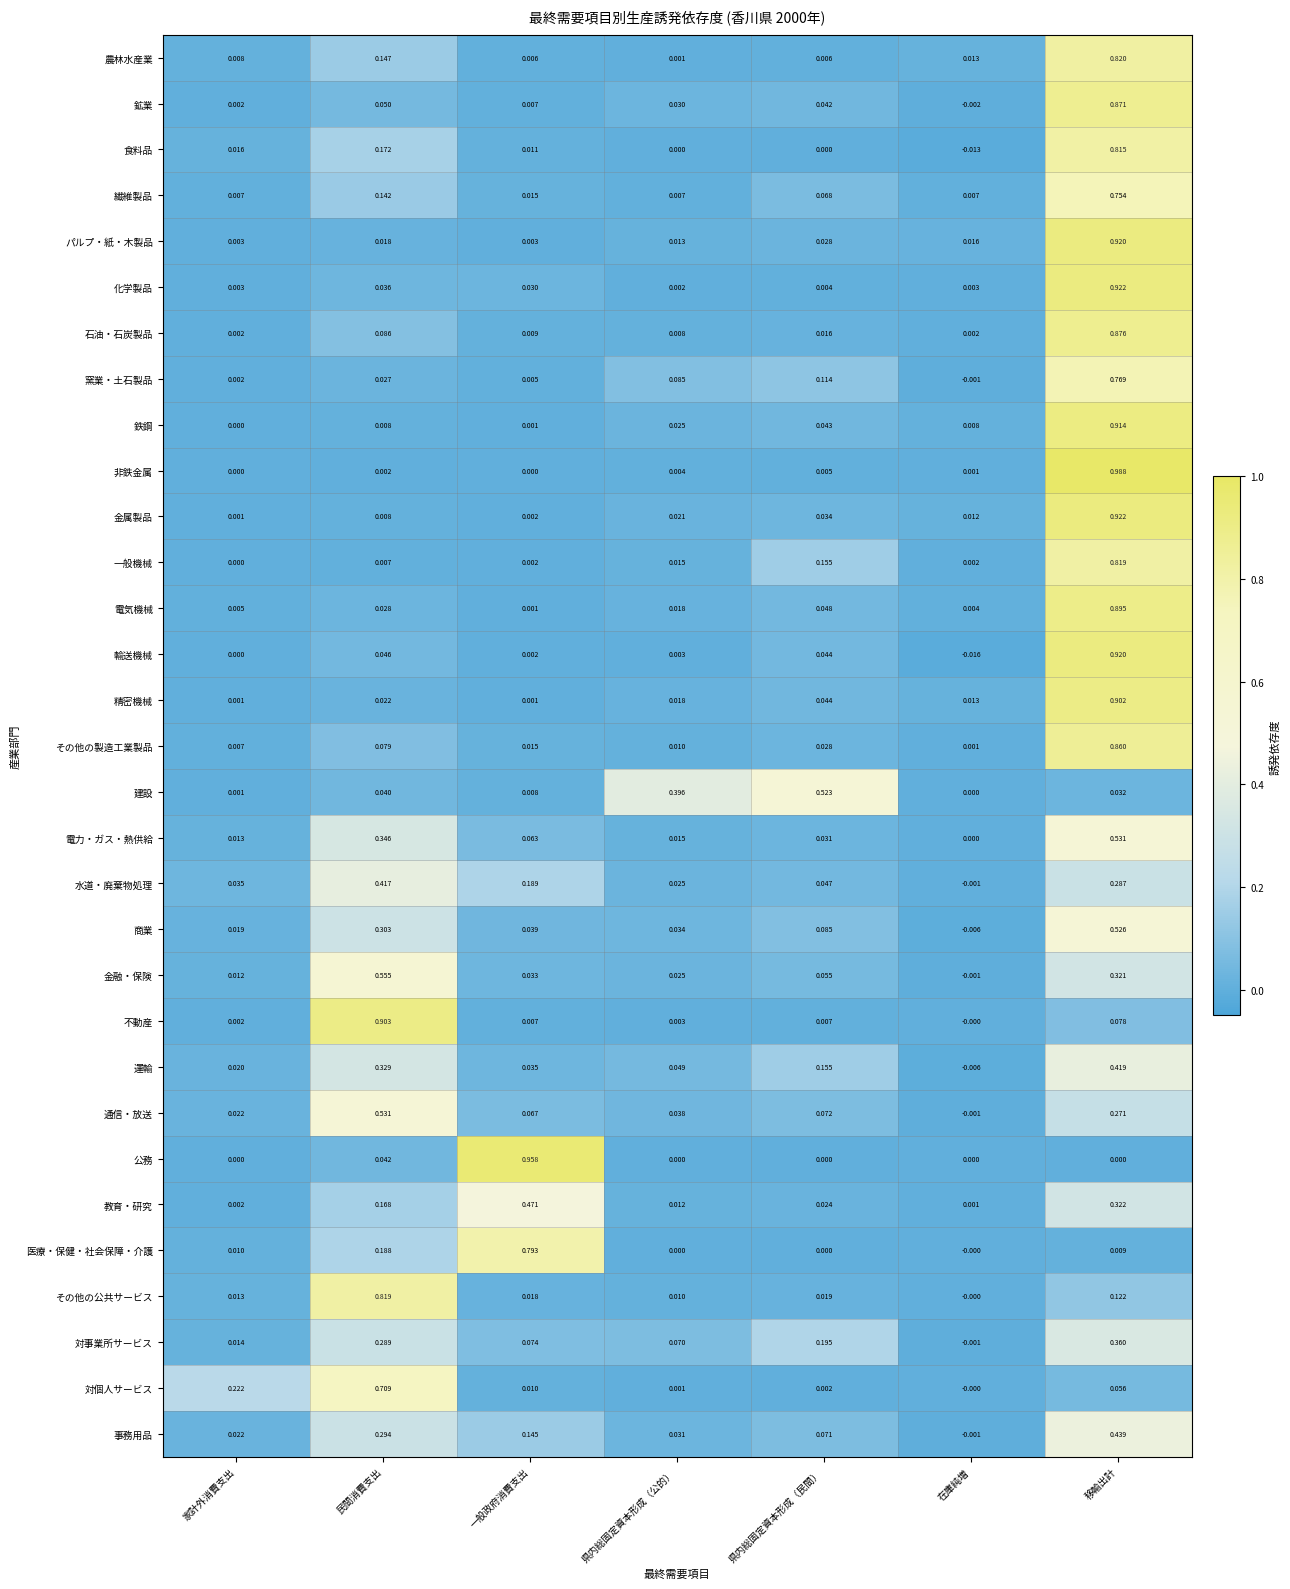

Which series changed the most between 民間消費支出 and 移輸出計?

非鉄金属